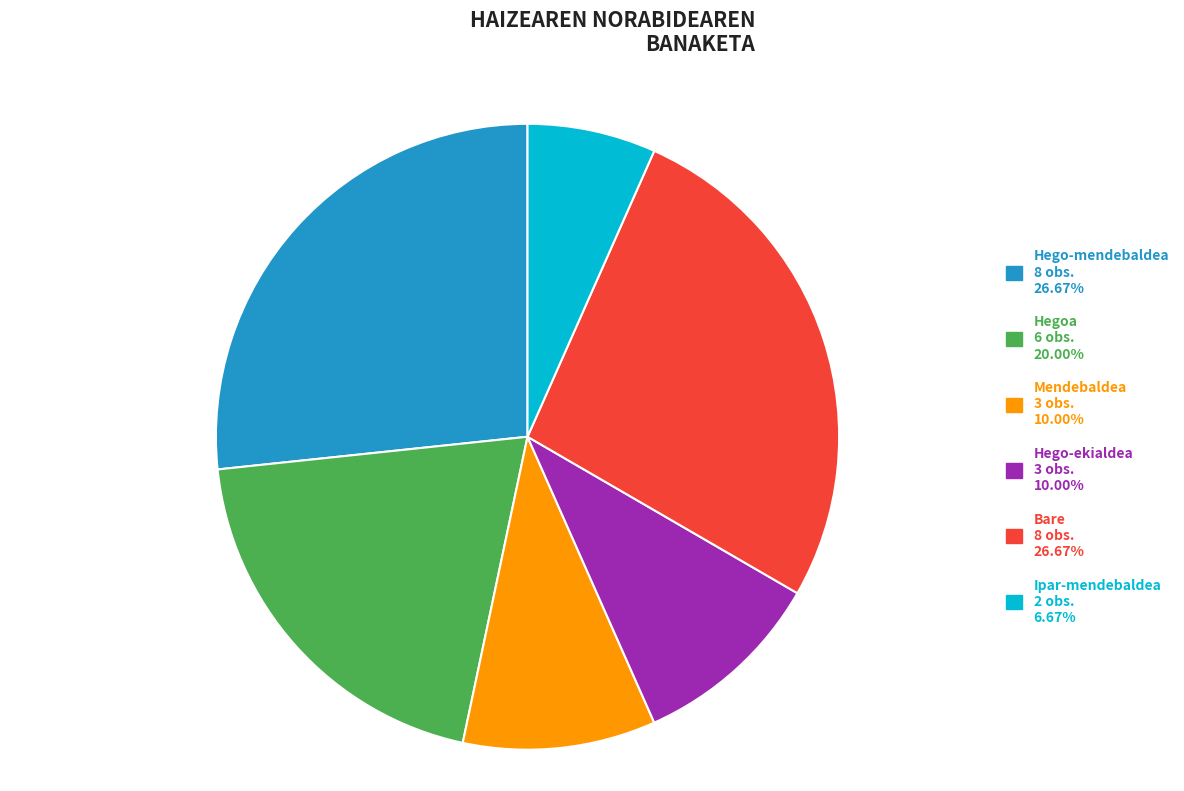

Is the sum of Ipar-mendebaldea and Hego-ekialdea greater than half?

No